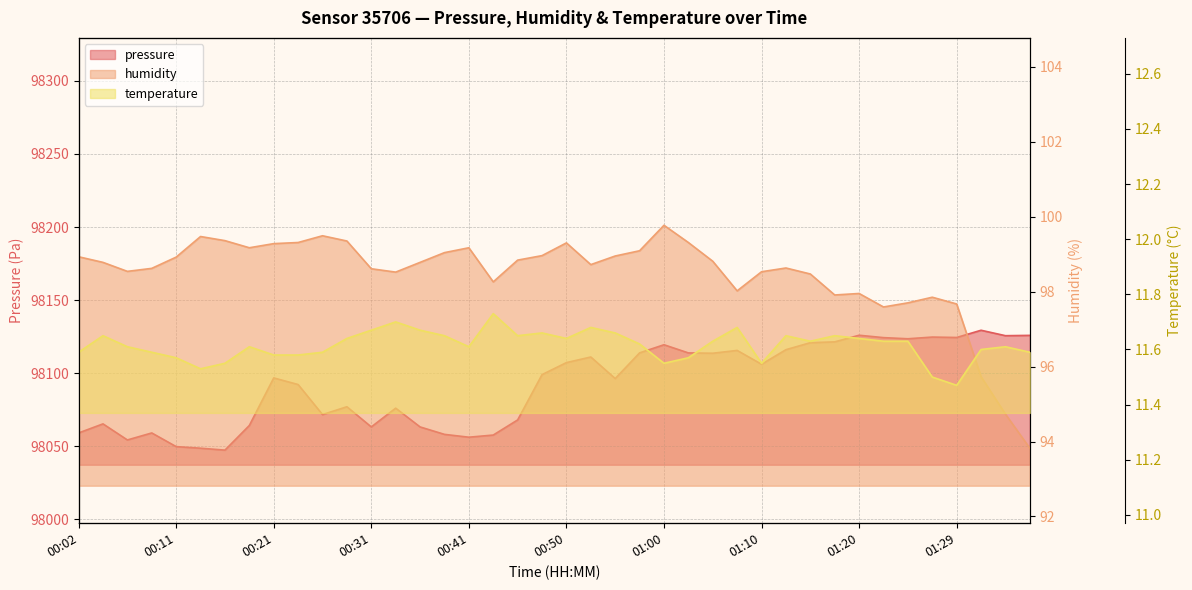

Read the humidity value at 00:53.

98.7